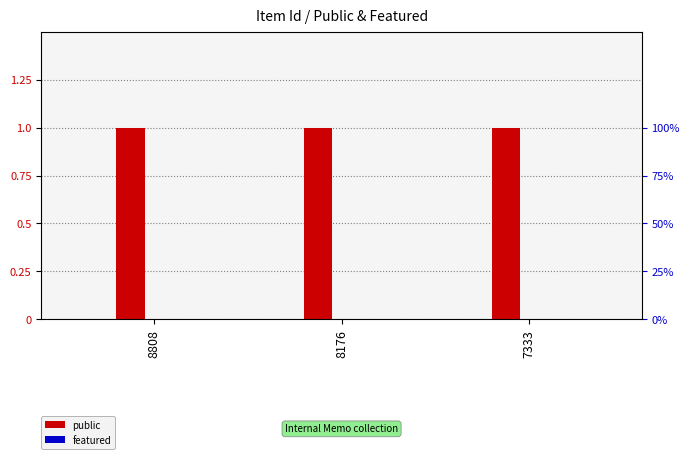

Are the bars grouped side by side (vs. stacked)?

Yes